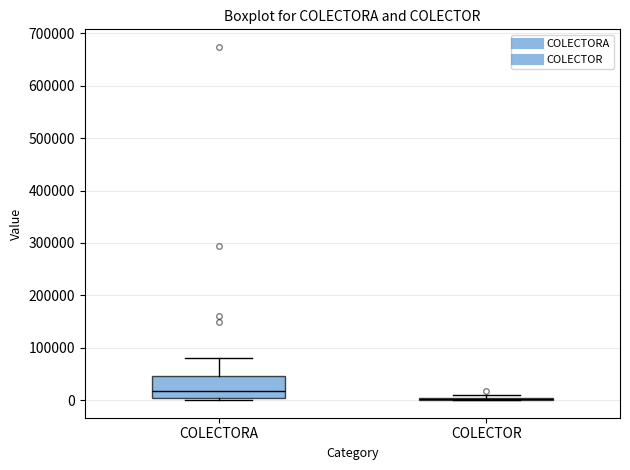

Comparing the boxes themselves (not the whiskers), which one is the tallest?

COLECTORA